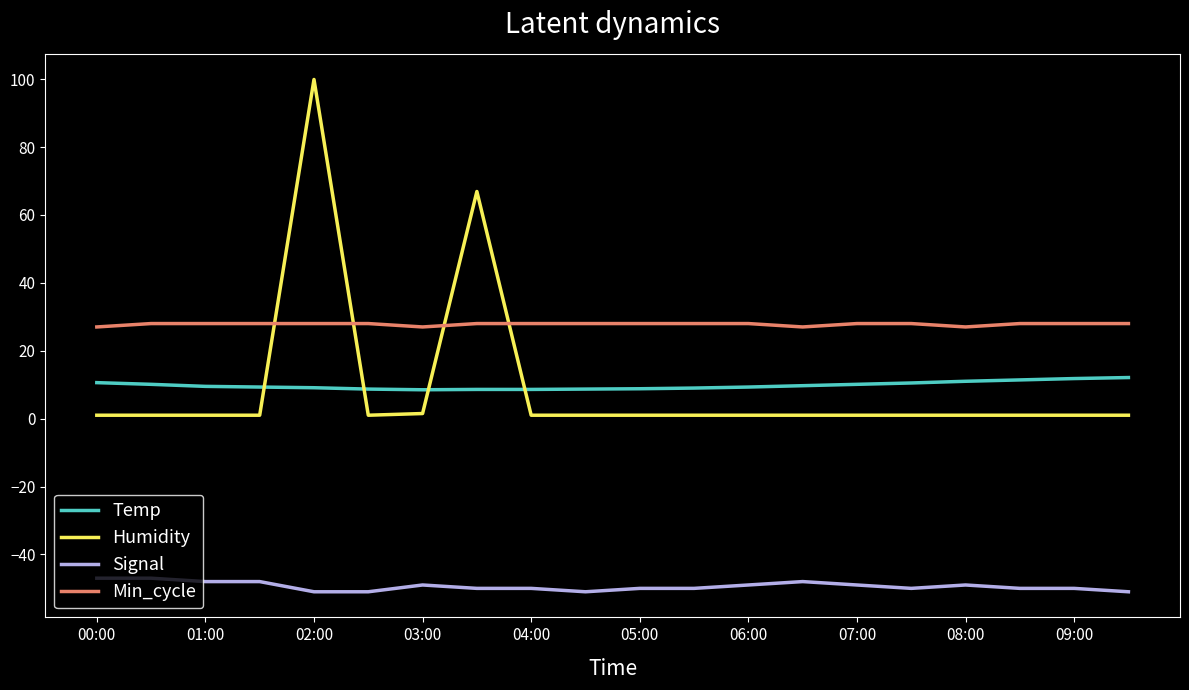

Which series has the largest range (max minus min)?

Humidity